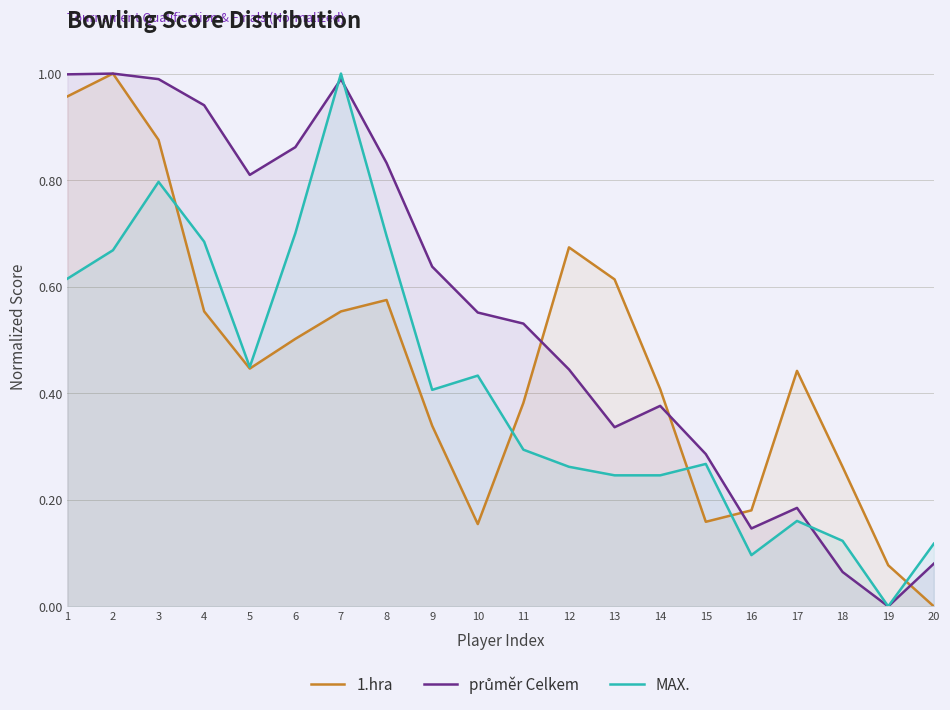

What is the difference between the MAX. values at 13 and 8?

0.4